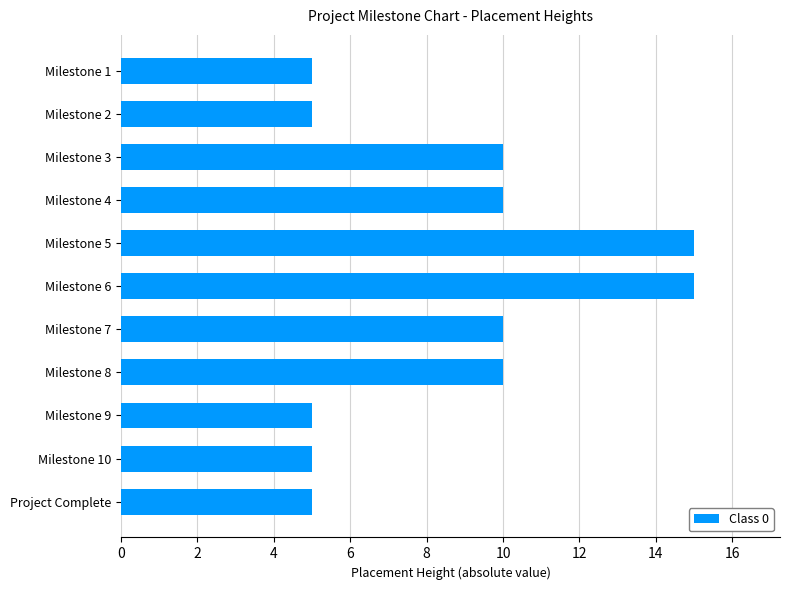

How many values are below 10?

5